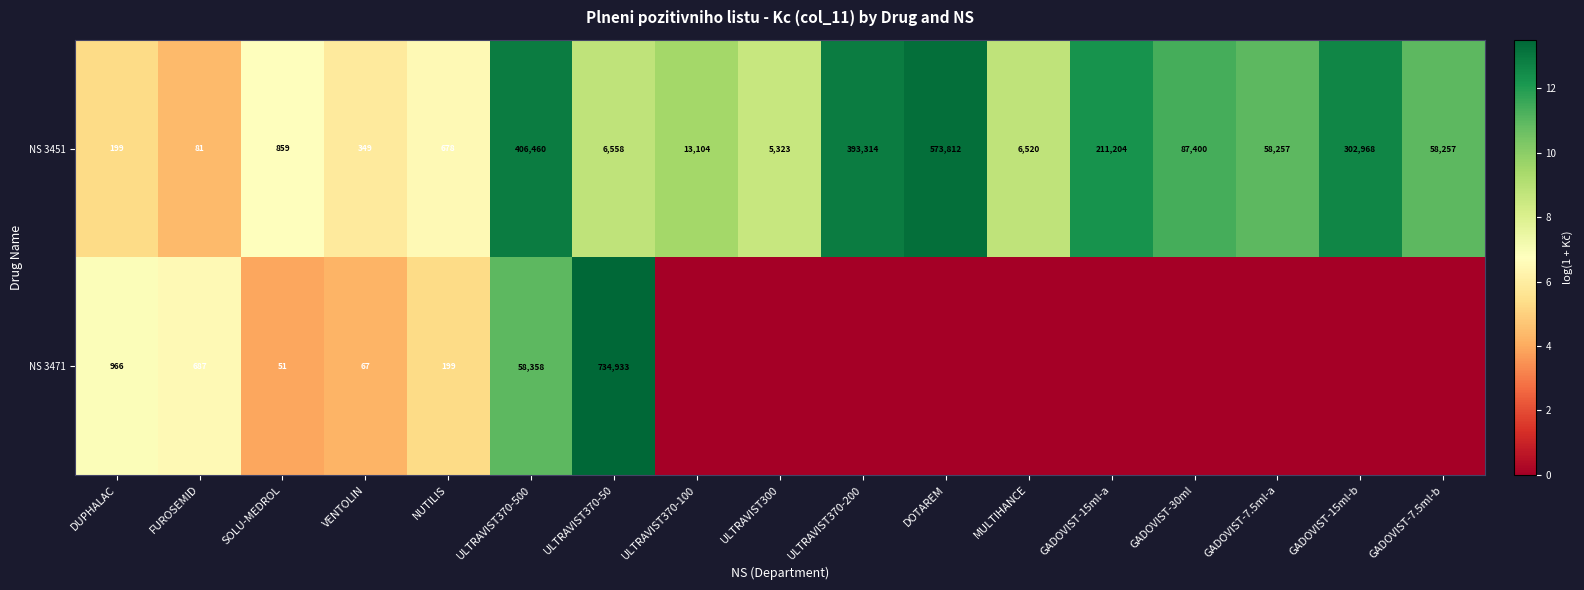

Between SOLU-MEDROL and GADOVIST-30ml, which is larger?

GADOVIST-30ml